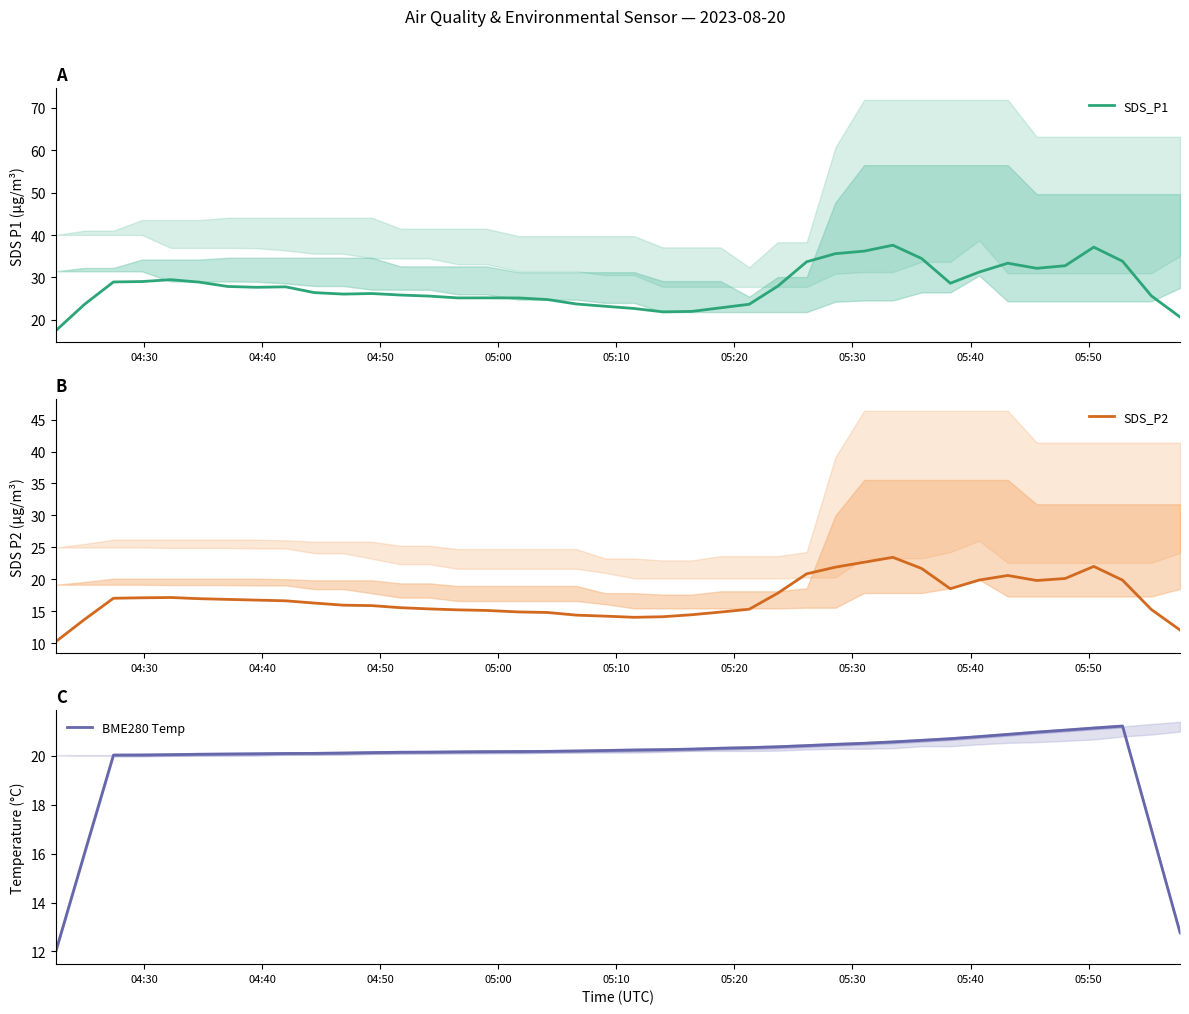

True or false: BME280 Temp and SDS_P1 intersect in this chart.

False